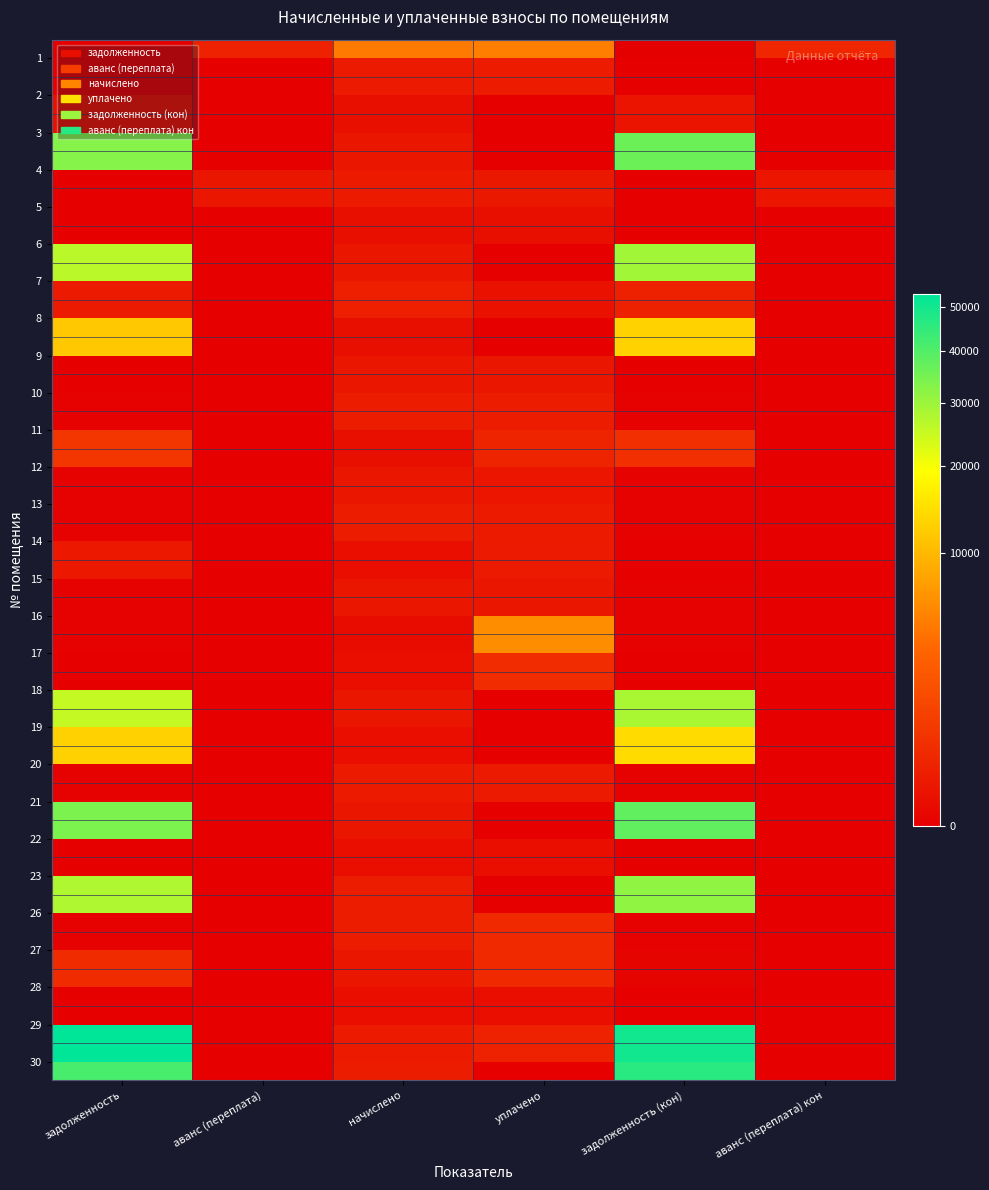

What is the highest value of the 29 series?

53220.5